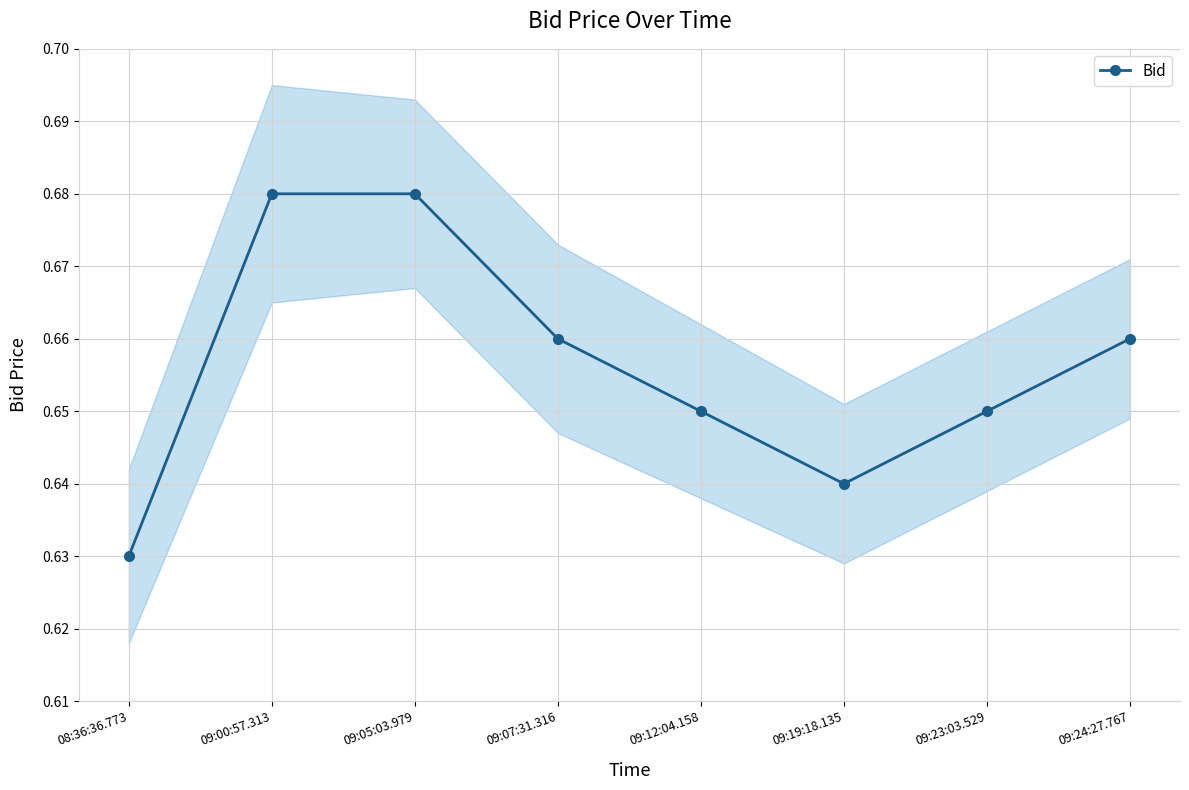

What is the sum of all values?

5.2